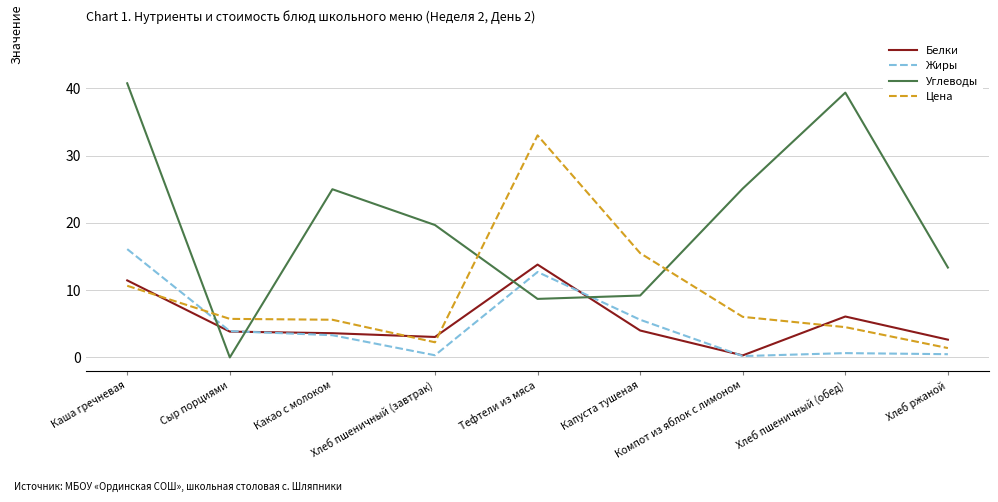

At Хлеб ржаной, list the series in order from largest to smallest.

Углеводы, Белки, Цена, Жиры